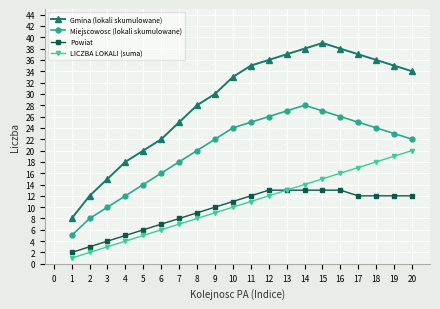

Which series changed the most between 2 and 14?

Gmina (lokali skumulowane)